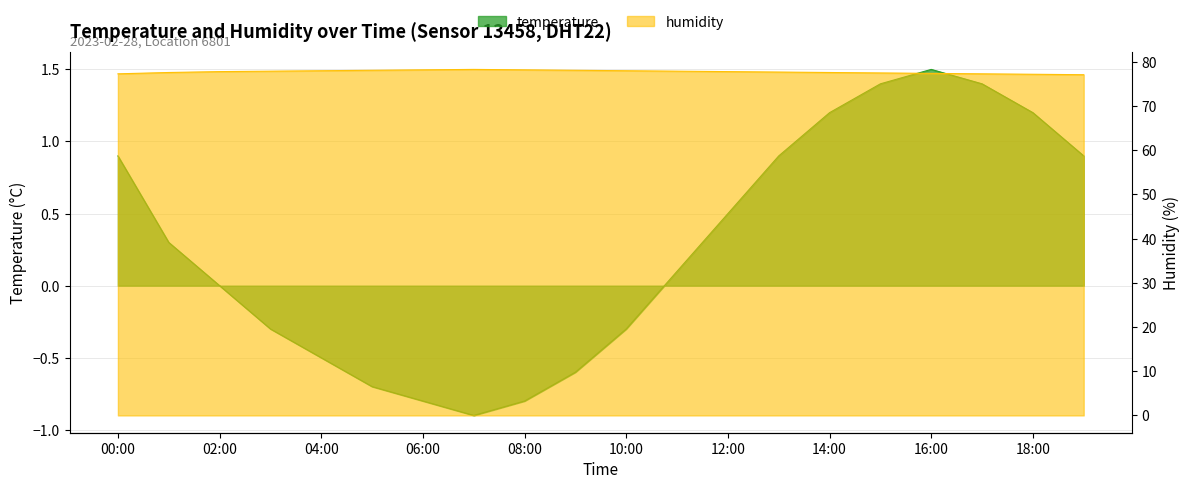

At which category is the sum across all series the highest?

15:00